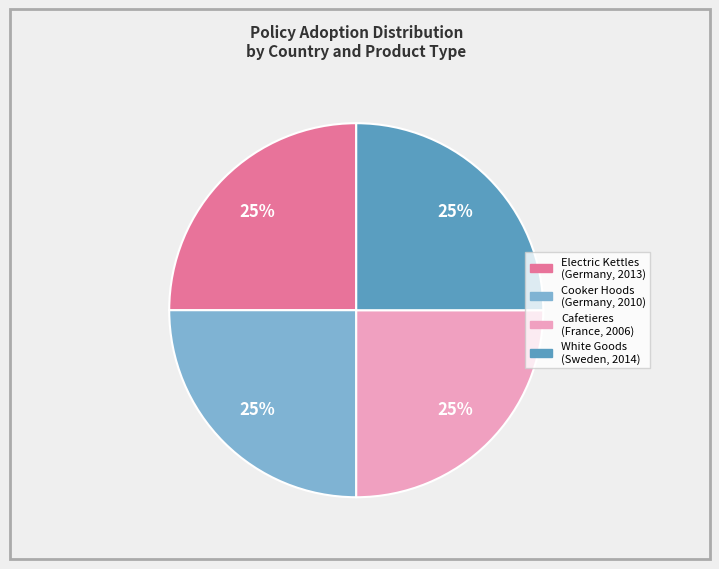

How many segments does this pie chart have?

4